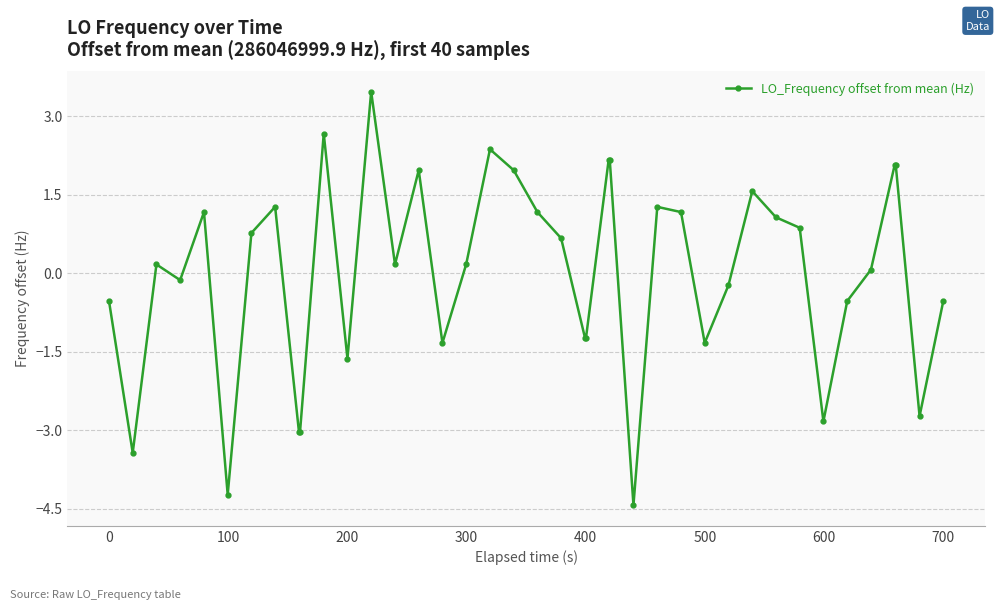

What is the value of the 5th point from the left?

1.2